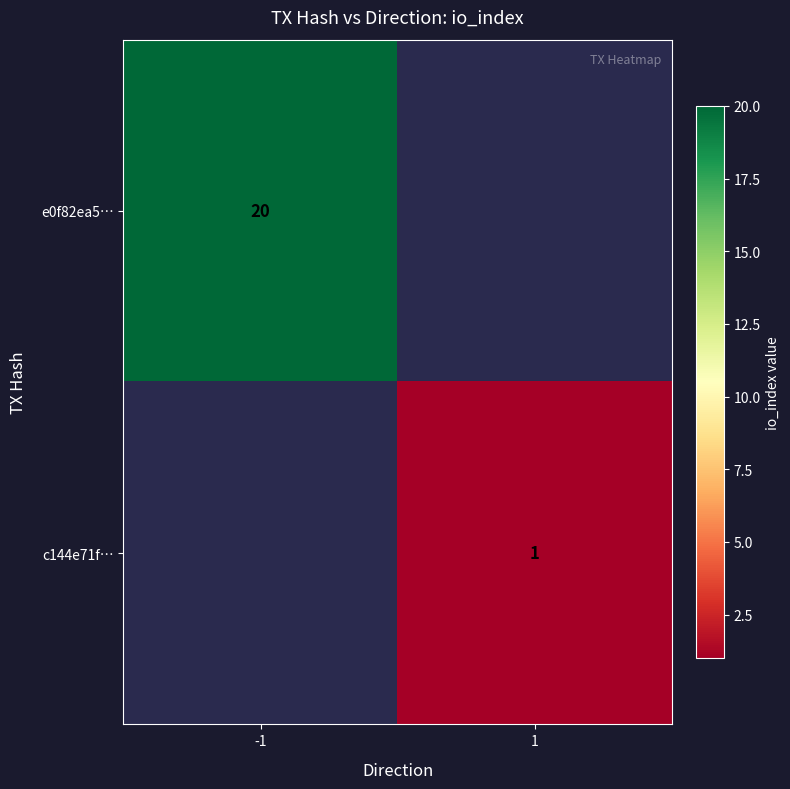

The e0f82ea5… series shows 20 at -1. True or false?

True